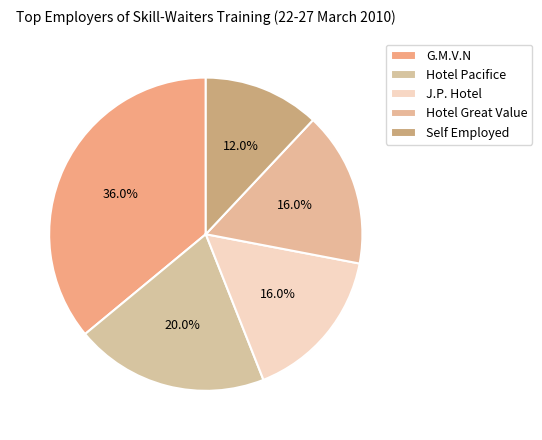

How many slices are in this pie chart?

5